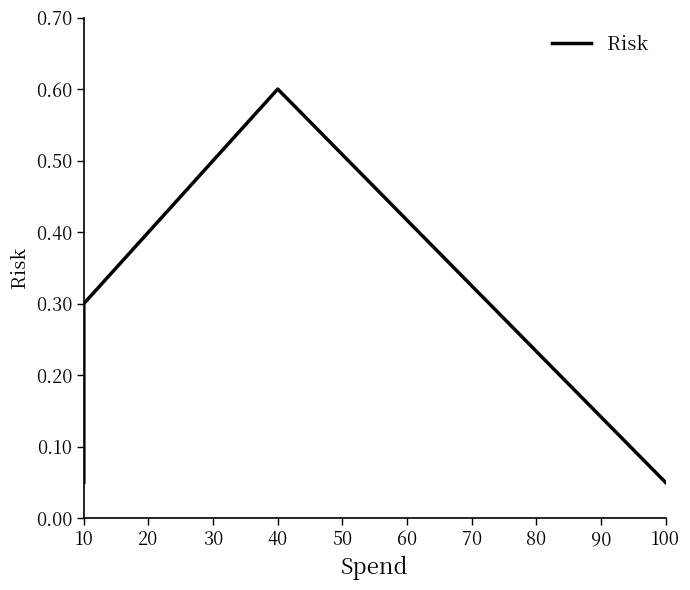

How many lines are shown in the chart?

1